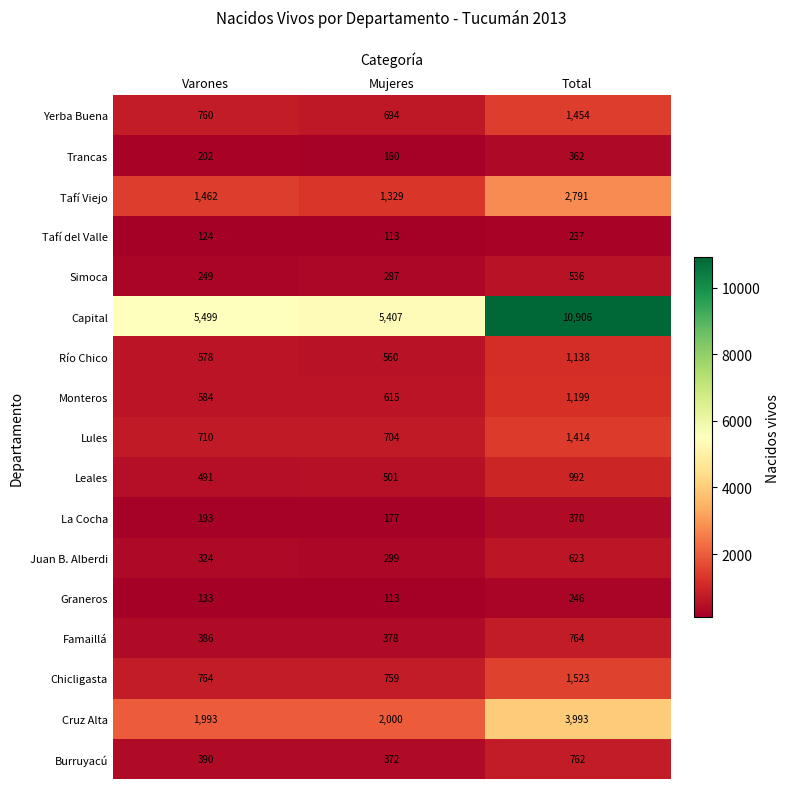

The value of Chicligasta at Mujeres is 273. True or false?

False